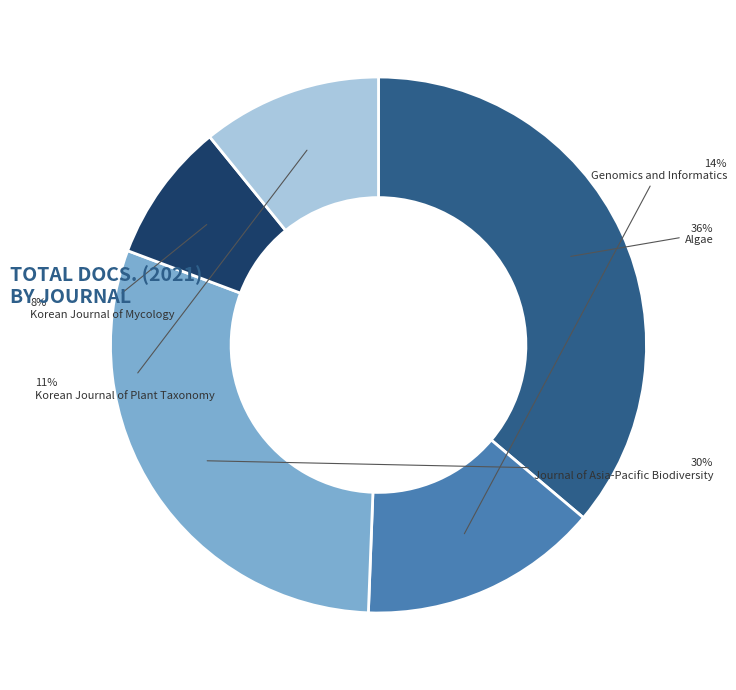

Do Korean Journal of Plant Taxonomy and Genomics and Informatics together represent more than half of the pie?

No